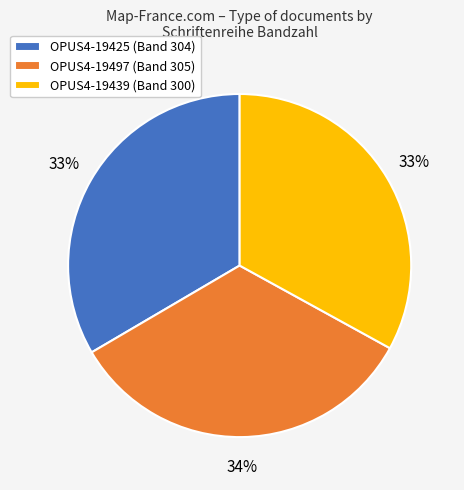

What is the ratio of the value at OPUS4-19439 to the value at OPUS4-19425?

1.0